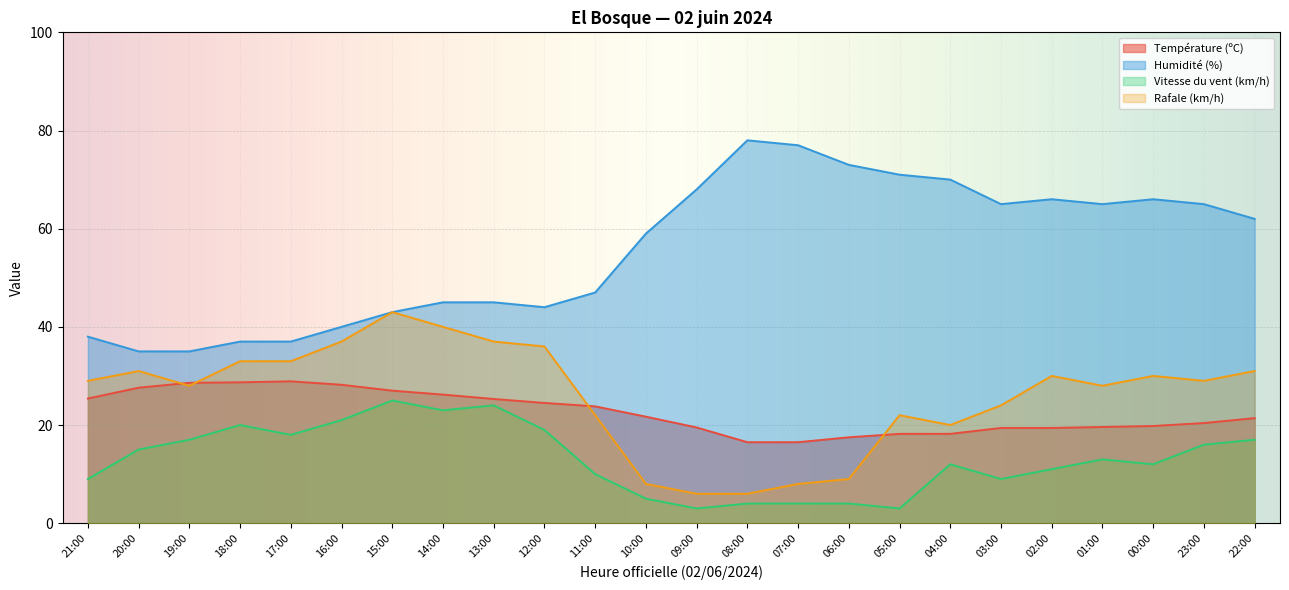

Which series changed the most between 11:00 and 05:00?

Humidité (%)